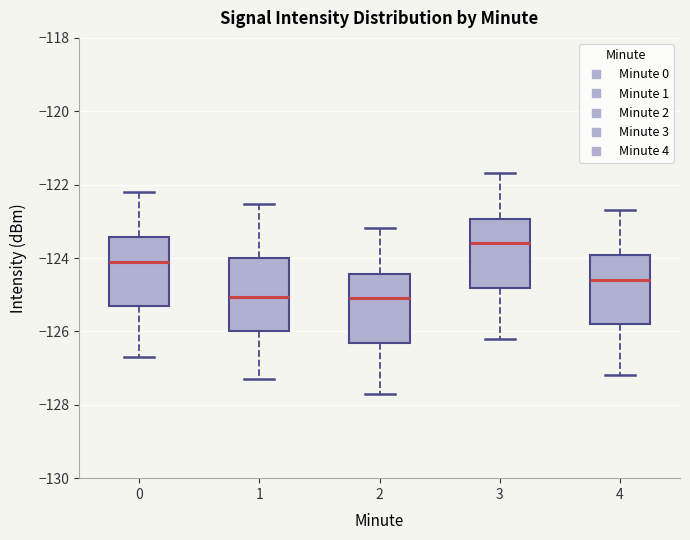

Reading left to right, transcribe this box plot: for each box, give where its median line is, the range the box spans, and where its two whiskers end, as read against the y-axis. The values are not printed on the chart, so give them approximately, as read against the axis.

0: median -124.0, box -125.4 to -123.4, whiskers -126.6 to -122.2
1: median -125.0, box -126.0 to -124.0, whiskers -127.2 to -122.6
2: median -125.0, box -126.4 to -124.4, whiskers -127.6 to -123.2
3: median -123.6, box -124.8 to -123.0, whiskers -126.2 to -121.6
4: median -124.6, box -125.8 to -124.0, whiskers -127.2 to -122.6